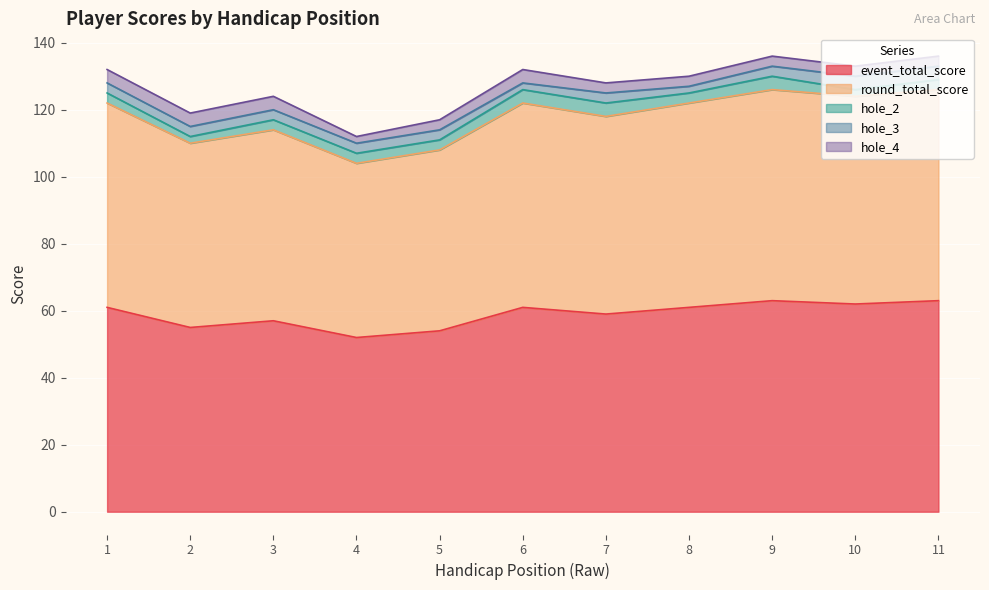

At which category is the sum across all series the highest?

9